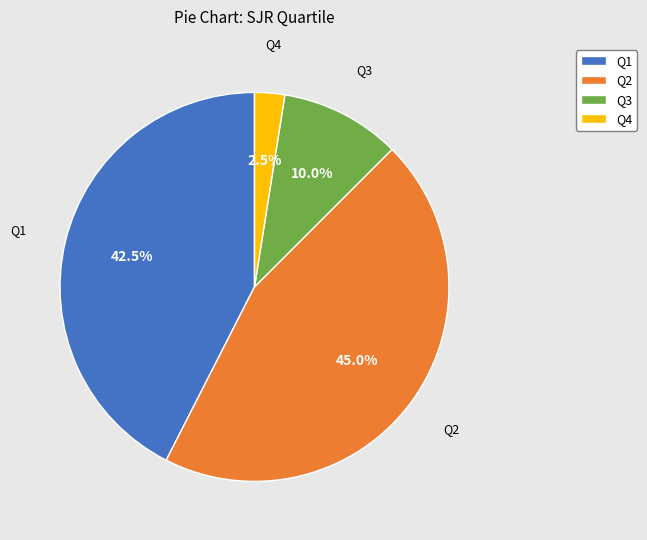

What is the total percentage of Q1 and Q2?

87.5%